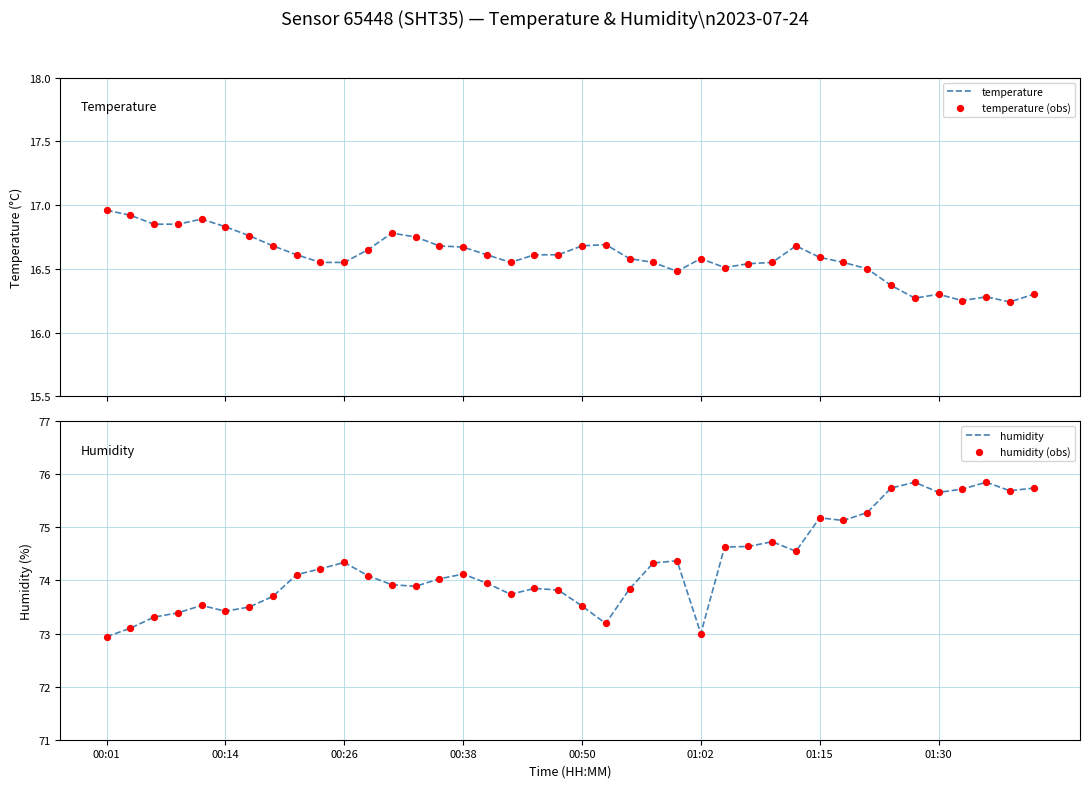

At which category is the sum across all series the highest?

37